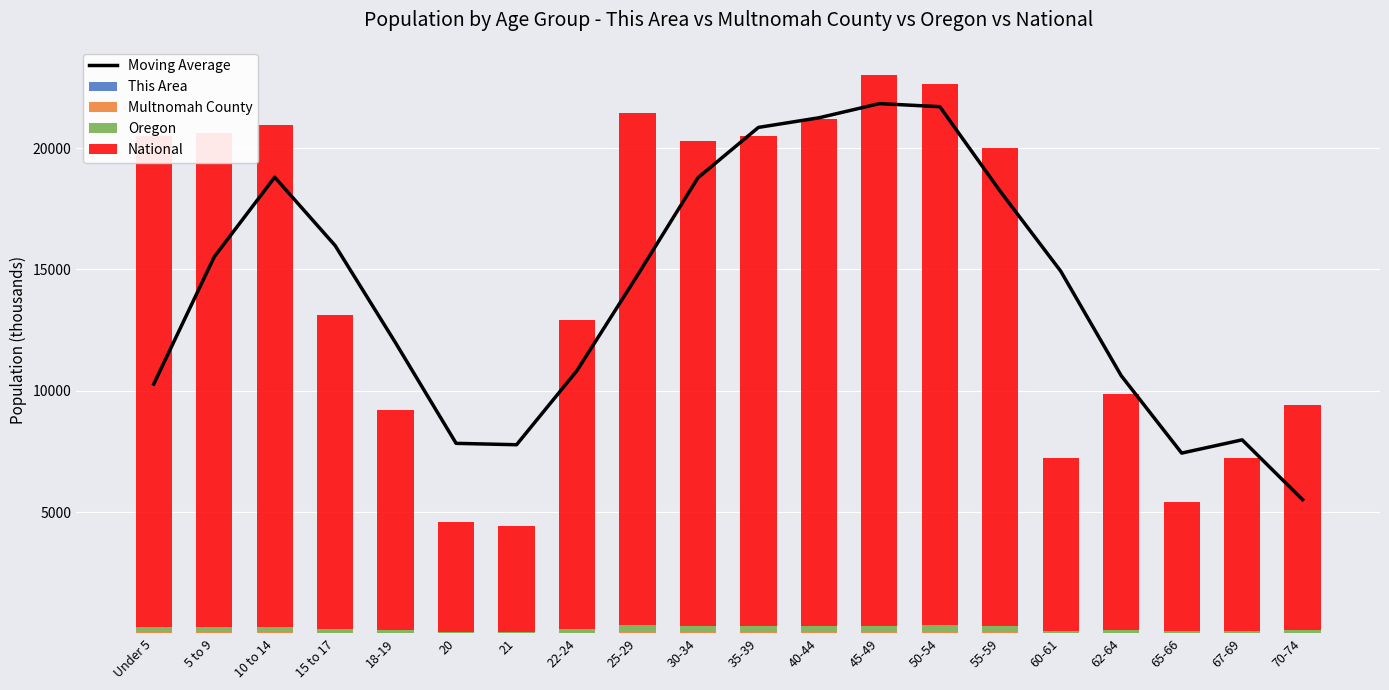

What are all the series names shown in the legend?

Moving Average, This Area, Multnomah County, Oregon, National